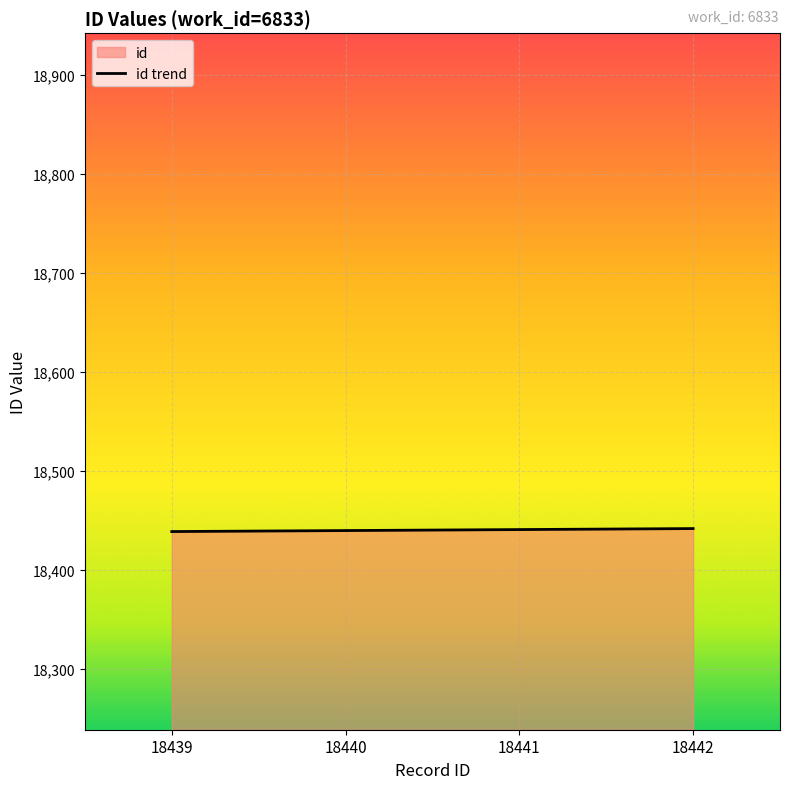

What is the smallest value displayed?

18439